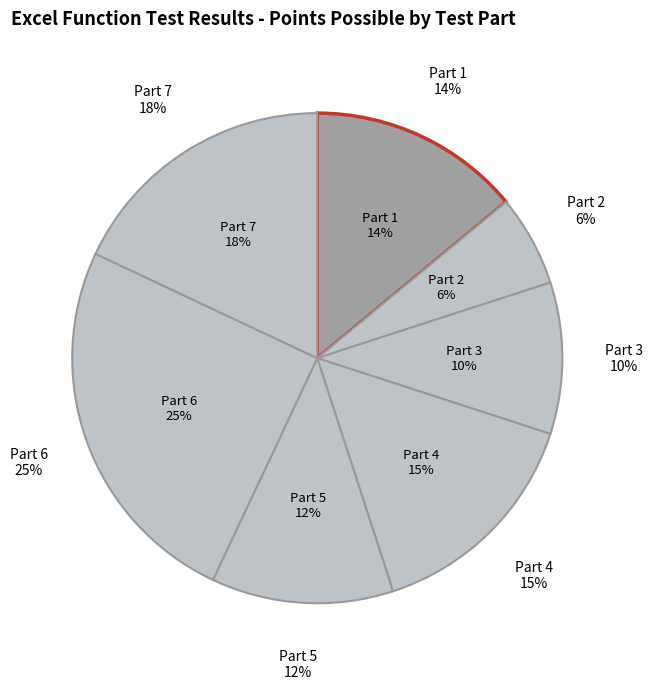

True or false: 6 accounts for 25% of the total.

True